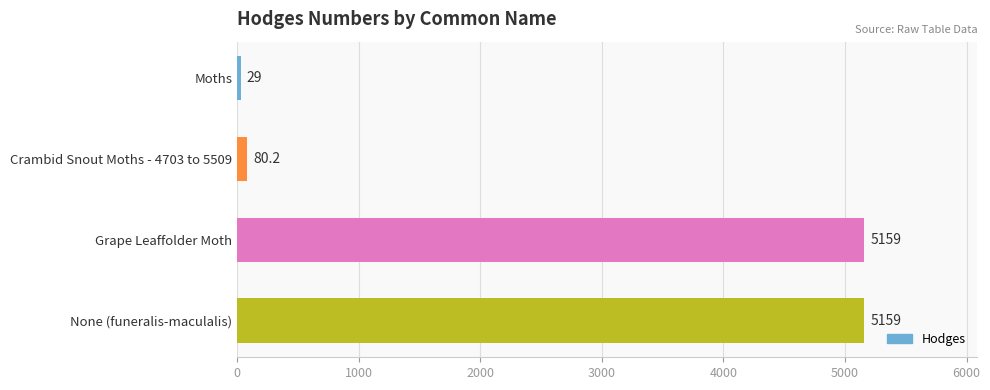

The chart shows a value of 5159.0 at Grape Leaffolder Moth. True or false?

True